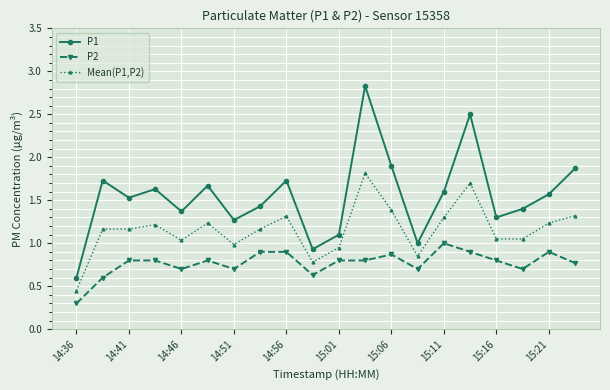

What are all the series names shown in the legend?

P1, P2, Mean(P1,P2)